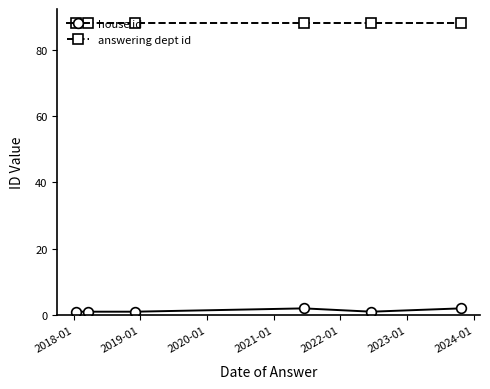

Rank the series by their maximum value, from highest to lowest.

answering dept id, house id